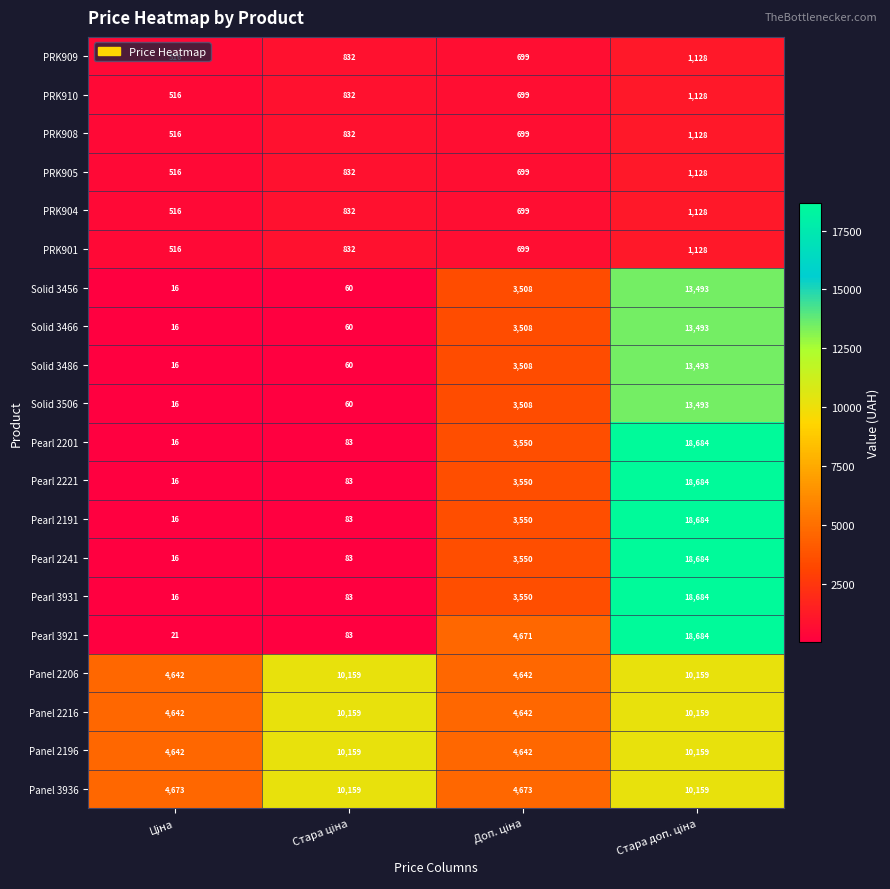

Count the PRK908 values in the range 699 to 1128.

3